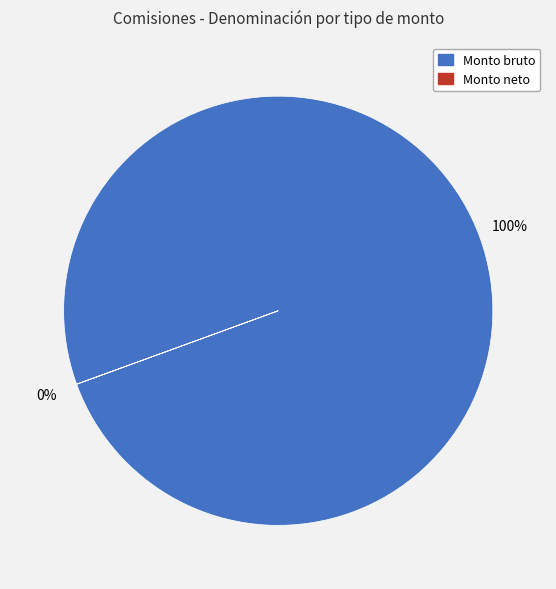

To the nearest percent, what is the difference between the largest and smallest slice percentages?

100%